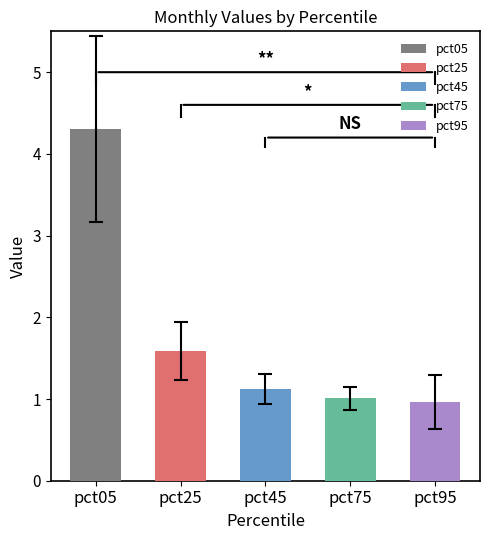

What is the difference between the maximum and second lowest values?

3.3